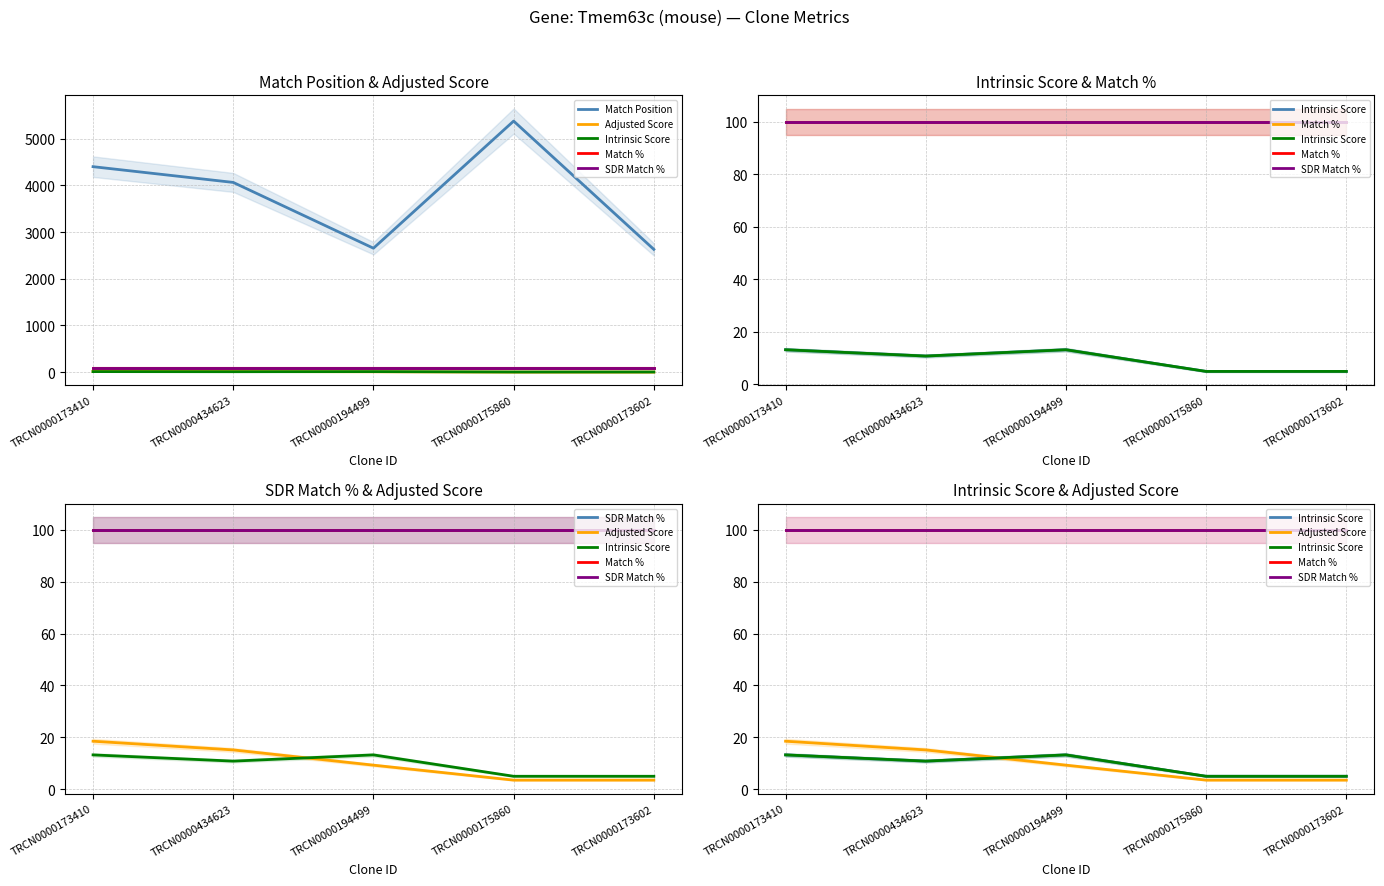

What is the label of the 5th point from the left?

TRCN0000173602